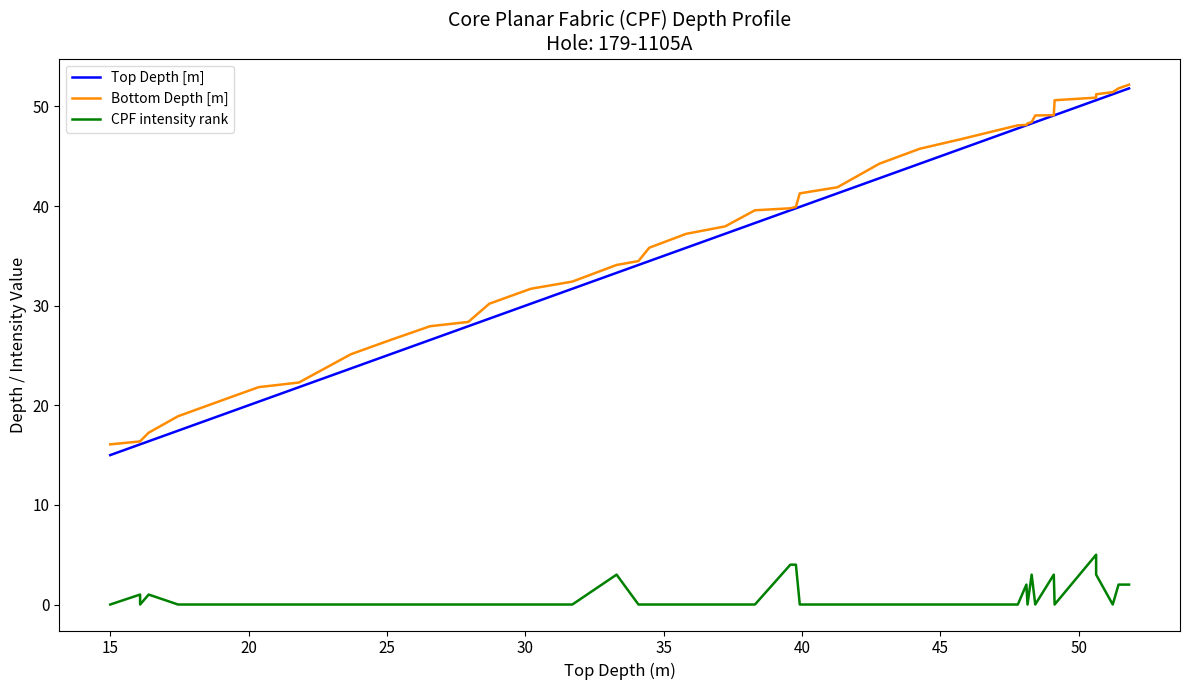

What is the greatest value displayed?

52.2